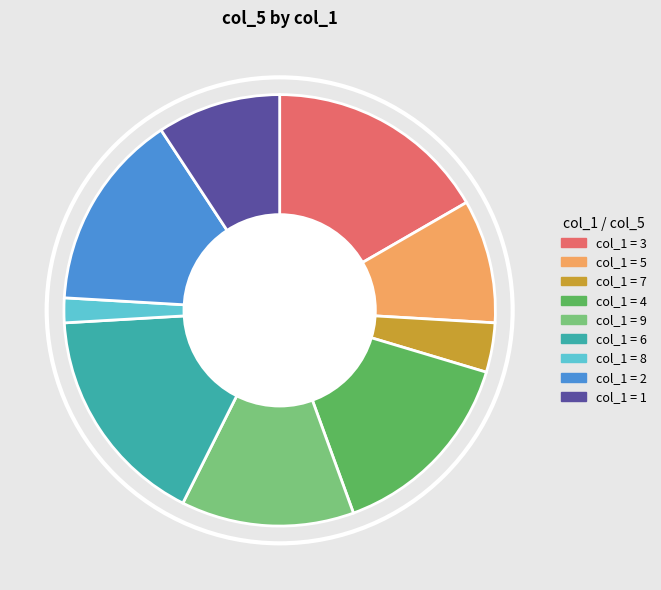

Is there any slice that represents more than half of the pie?

No